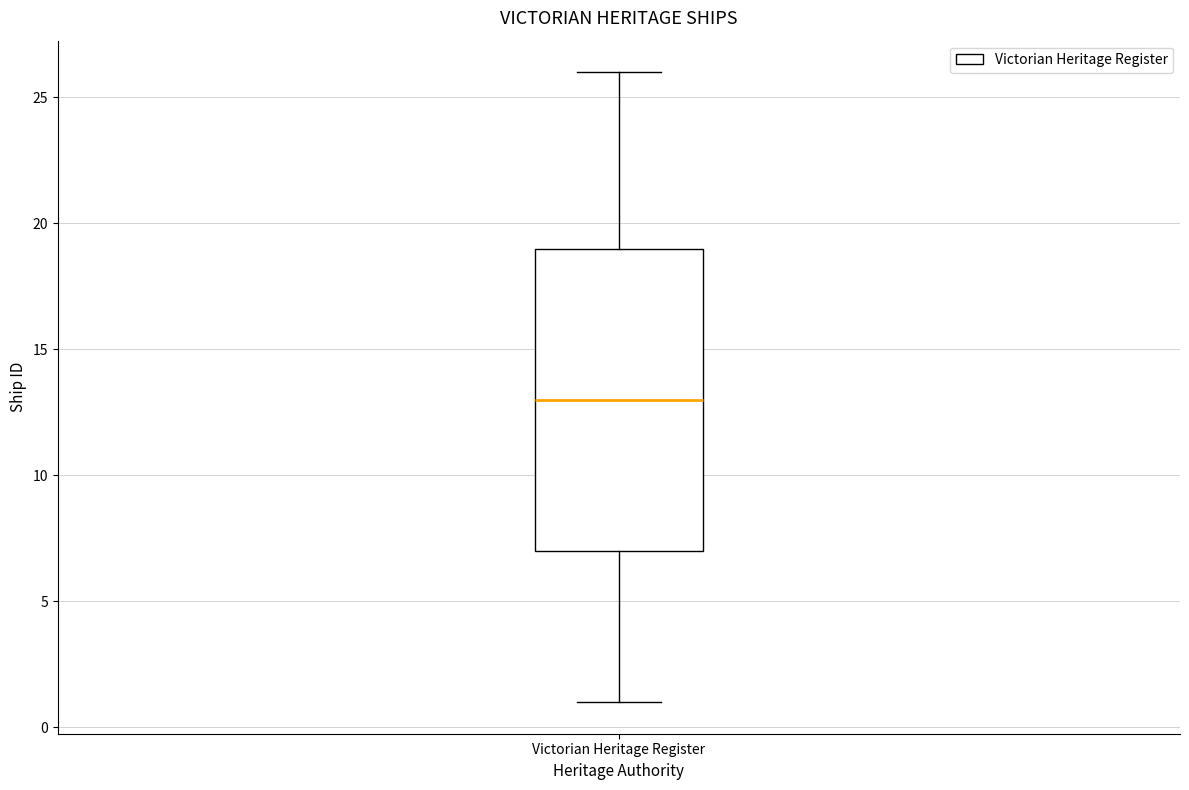

Transcribe this box plot: give where the median line is, the range the box spans, and where the two whiskers end, as read against the y-axis. The values are not printed on the chart, so give them approximately, as read against the axis.

median 13, box 7 to 19, whiskers 1 to 26